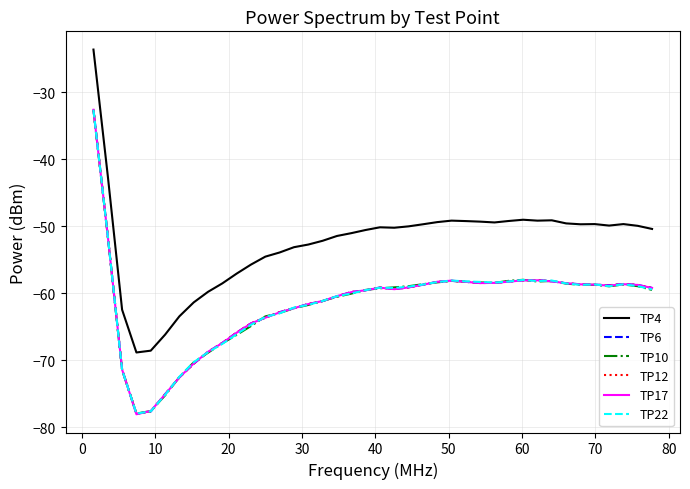

Count the number of categories in the chart.

40